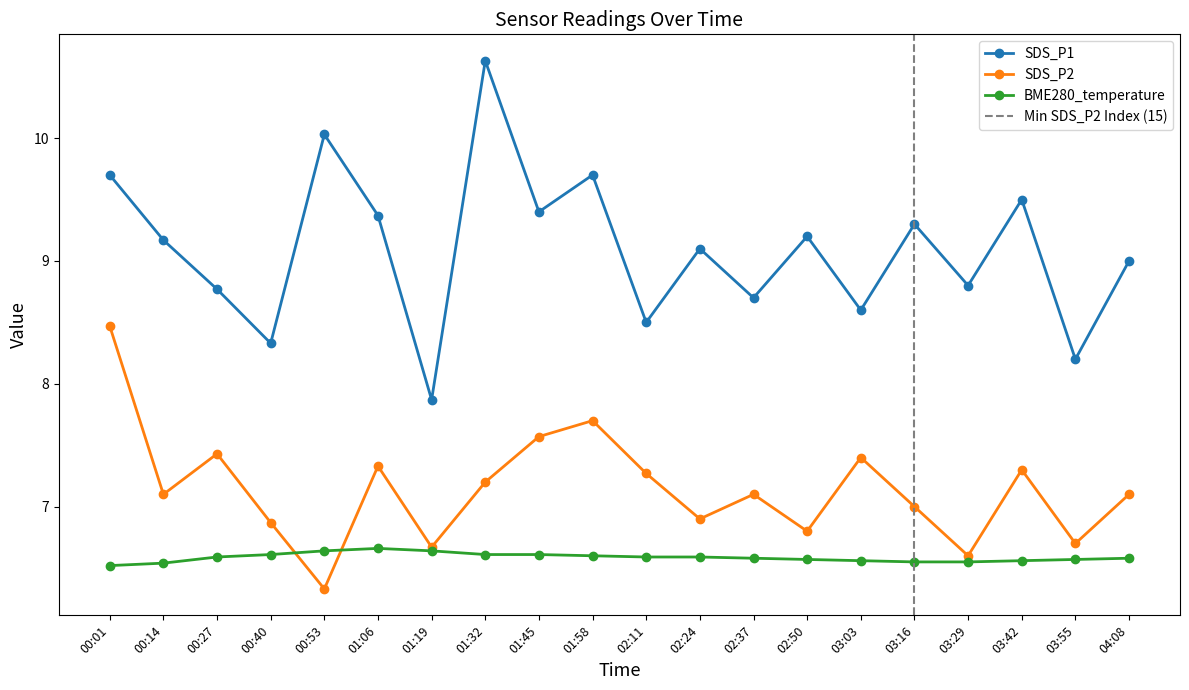

Reading left to right, what are all the values shown in this chart?

SDS_P1: 9.7	9.2	8.8	8.3	10.0	9.4	7.9	10.6	9.4	9.7	8.5	9.1	8.7	9.2	8.6	9.3	8.8	9.5	8.2	9.0
SDS_P2: 8.5	7.1	7.4	6.9	6.3	7.3	6.7	7.2	7.6	7.7	7.3	6.9	7.1	6.8	7.4	7.0	6.6	7.3	6.7	7.1
BME280_temperature: 6.5	6.5	6.6	6.6	6.6	6.7	6.6	6.6	6.6	6.6	6.6	6.6	6.6	6.6	6.6	6.5	6.5	6.6	6.6	6.6